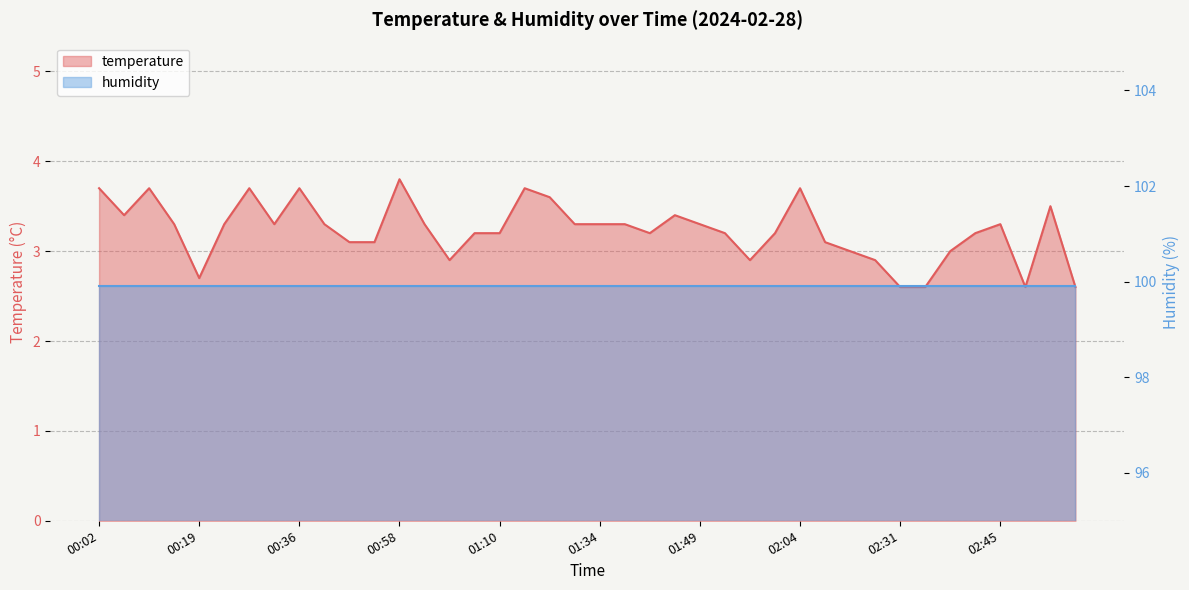

Reading right to left, what are all the values shown in this chart?

02:53=2.6	02:50=3.5	02:48=2.6	02:45=3.3	02:38=3.2	02:36=3.0	02:33=2.6	02:31=2.6	02:23=2.9	02:21=3.0	02:11=3.1	02:04=3.7	02:01=3.2	01:54=2.9	01:52=3.2	01:49=3.3	01:47=3.4	01:44=3.2	01:37=3.3	01:34=3.3	01:30=3.3	01:15=3.6	01:13=3.7	01:10=3.2	01:08=3.2	01:03=2.9	01:00=3.3	00:58=3.8	00:56=3.1	00:48=3.1	00:38=3.3	00:36=3.7	00:34=3.3	00:26=3.7	00:24=3.3	00:19=2.7	00:14=3.3	00:12=3.7	00:09=3.4	00:02=3.7